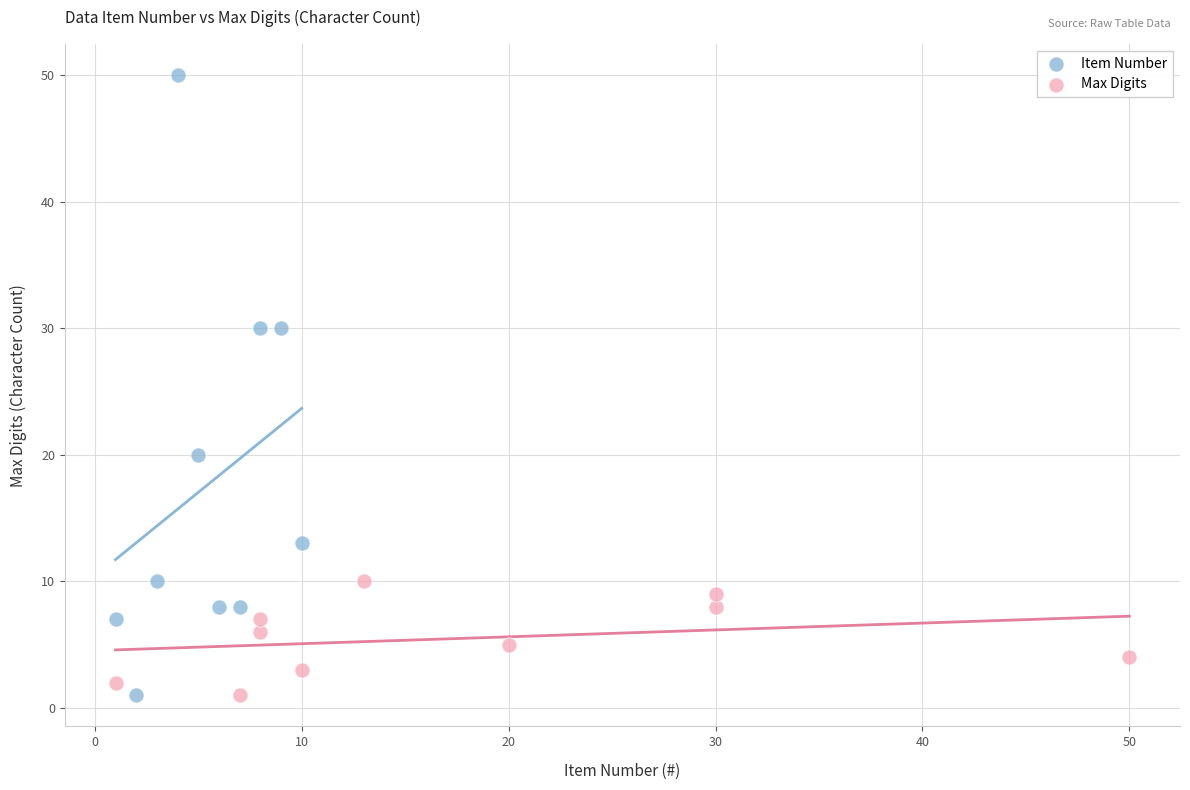

Which series contains the highest Y value?

Item Number